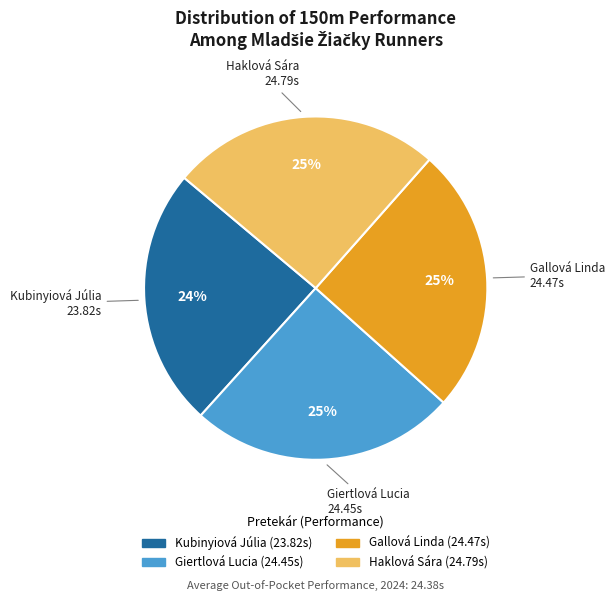

True or false: Kubinyiová Júlia accounts for 24% of the total.

True